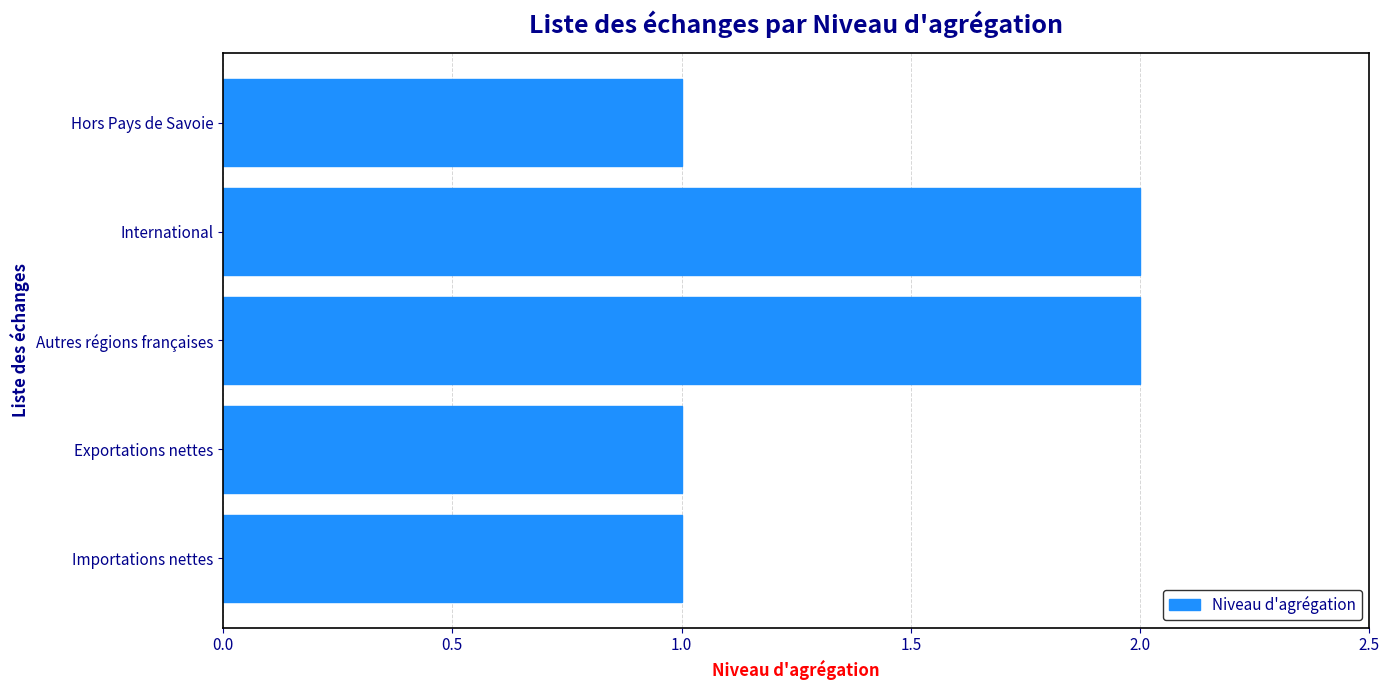

Approximately how many times larger is the value at Exportations nettes compared to Autres régions françaises?

0.5